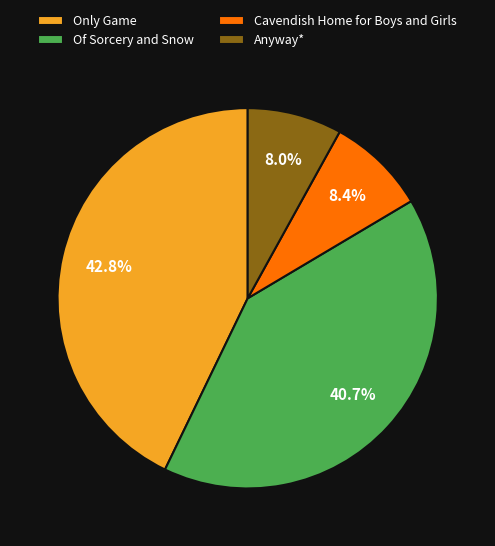

Does Anyway* represent more than half of the total?

No